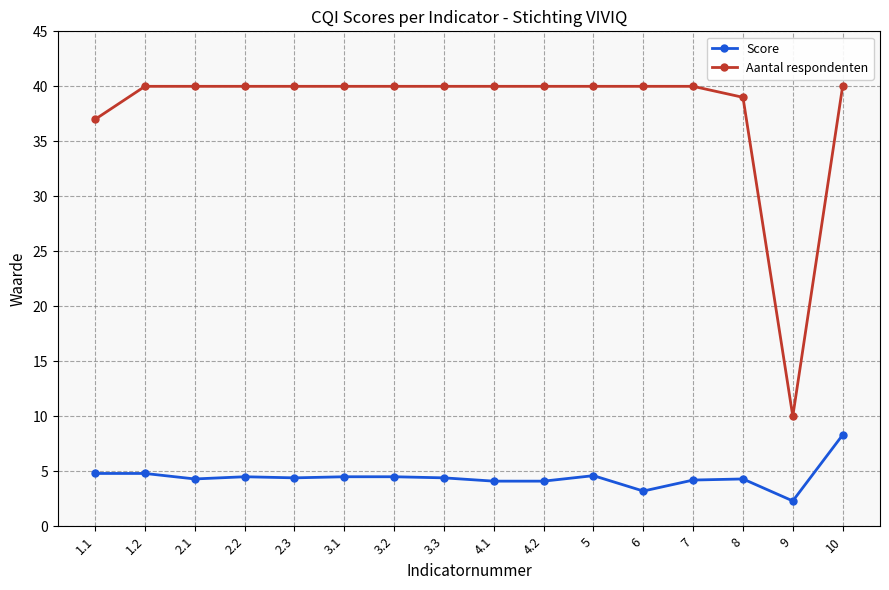

True or false: Score has more than 0 points higher than both neighbors.

True